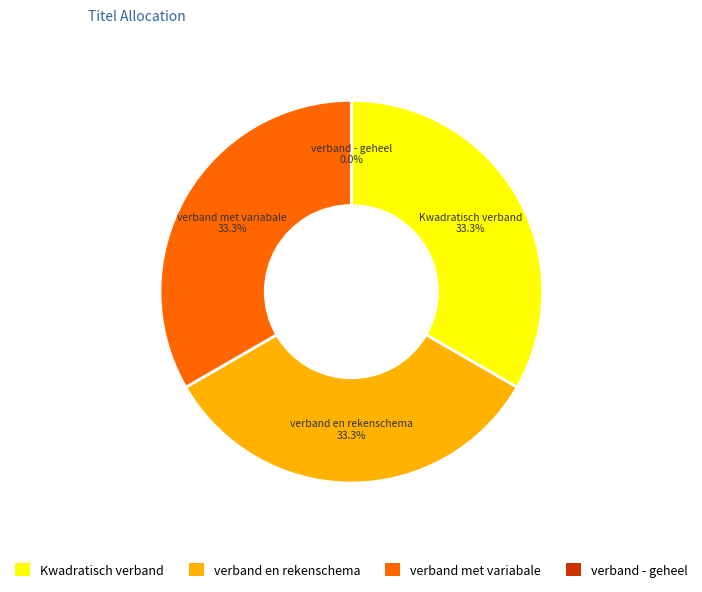

The Kwadratisch verband - geheel slice represents 11% of the pie. True or false?

False